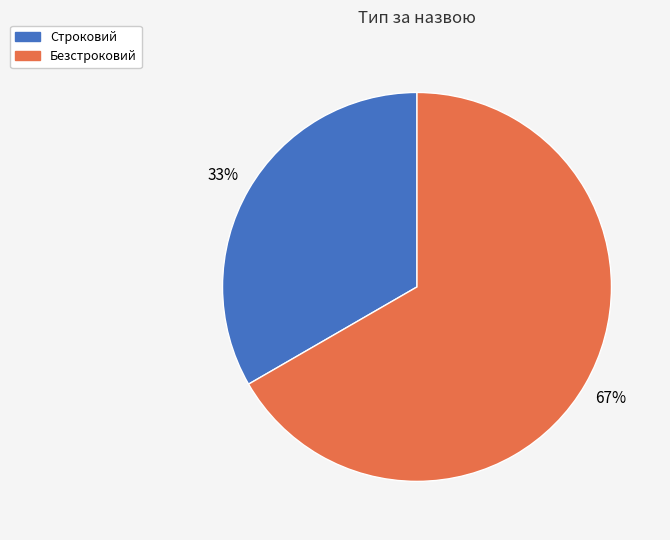

How many segments does this pie chart have?

2